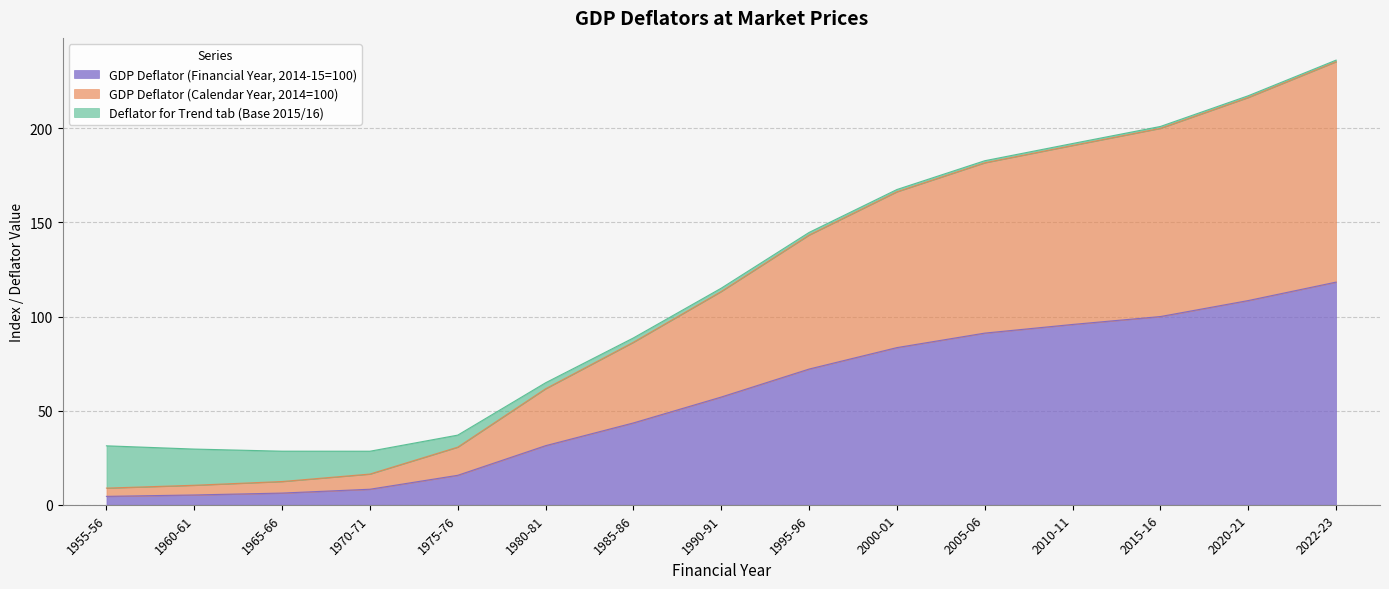

The value of GDP Deflator (Calendar Year, 2014=100) at 1960-61 is 10.4. True or false?

True